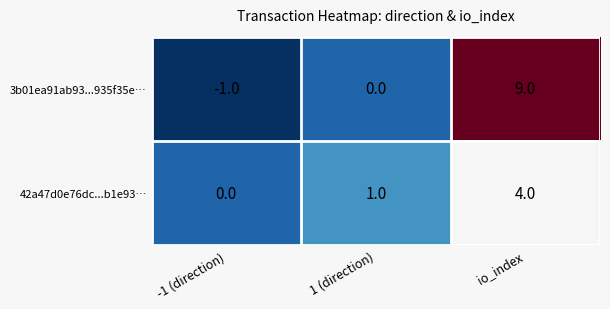

Between -1 (direction) and io_index, which series saw the biggest shift?

3b01ea91ab93...935f35e…